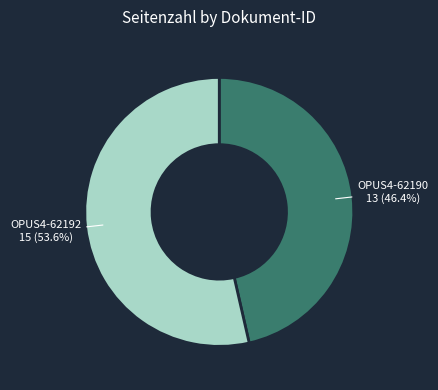

To the nearest percent, what is the difference between the largest and smallest slice percentages?

7%